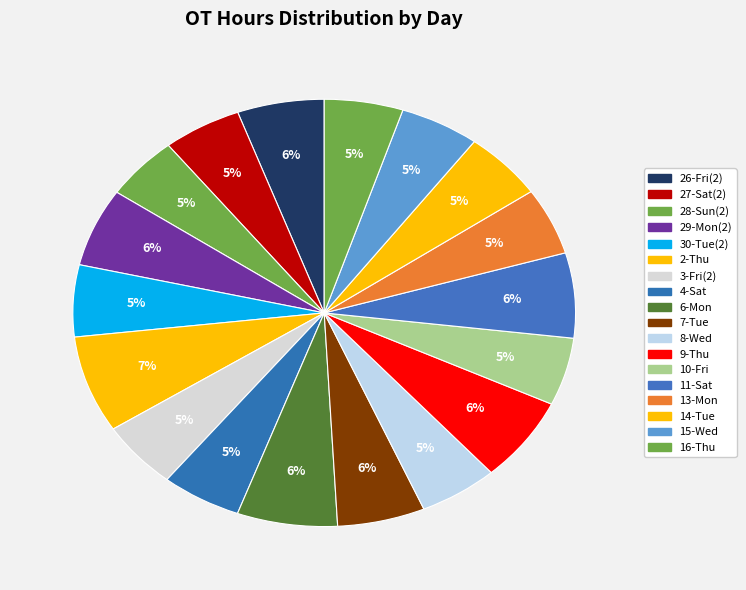

Is there any slice that represents more than half of the pie?

No